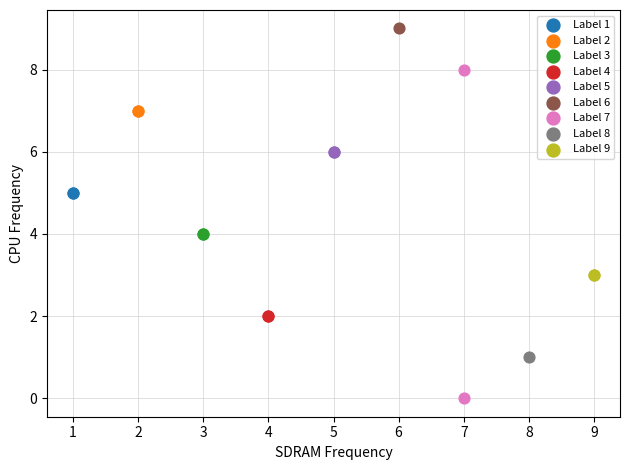

Which series reaches the minimum Y coordinate?

Label 7